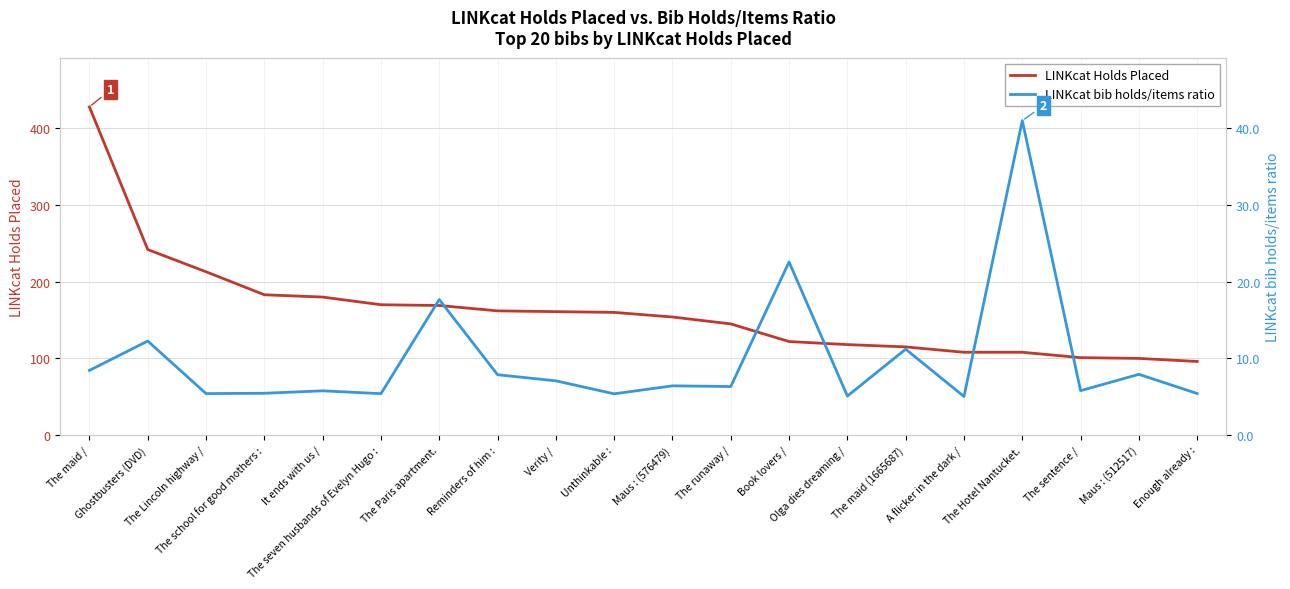

Reading left to right, list all the values displayed in this chart.

LINKcat Holds Placed: The maid /=428.0	Ghostbusters (DVD)=242.0	The Lincoln highway /=213.0	The school for good mothers :=183.0	It ends with us /=180.0	The seven husbands of Evelyn Hugo :=170.0	The Paris apartment.=169.0	Reminders of him :=162.0	Verity /=161.0	Unthinkable :=160.0	Maus : (576479)=154.0	The runaway /=145.0	Book lovers /=122.0	Olga dies dreaming /=118.0	The maid (1665687)=115.0	A flicker in the dark /=108.0	The Hotel Nantucket.=108.0	The sentence /=101.0	Maus : (512517)=100.0	Enough already :=96.0
LINKcat bib holds/items ratio: The maid /=8.4	Ghostbusters (DVD)=12.3	The Lincoln highway /=5.4	The school for good mothers :=5.5	It ends with us /=5.8	The seven husbands of Evelyn Hugo :=5.4	The Paris apartment.=17.7	Reminders of him :=7.9	Verity /=7.1	Unthinkable :=5.4	Maus : (576479)=6.4	The runaway /=6.3	Book lovers /=22.6	Olga dies dreaming /=5.1	The maid (1665687)=11.2	A flicker in the dark /=5.0	The Hotel Nantucket.=41.0	The sentence /=5.8	Maus : (512517)=7.9	Enough already :=5.4